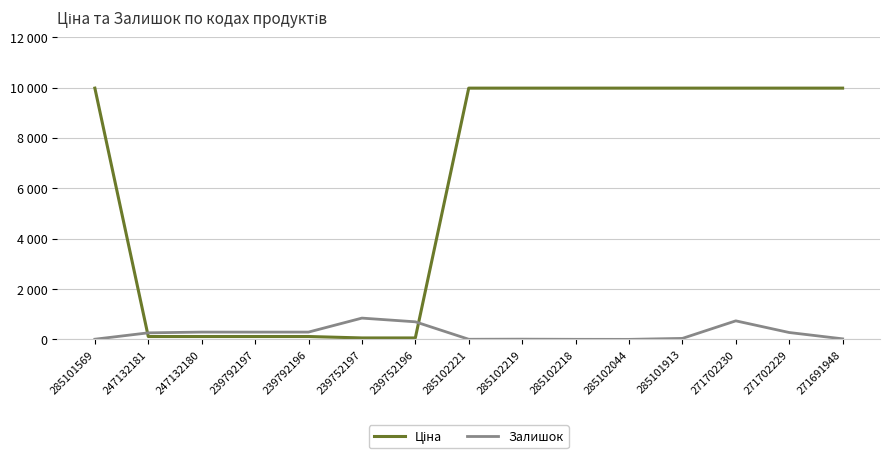

At which category does the chart reach its peak across all series?

285101569